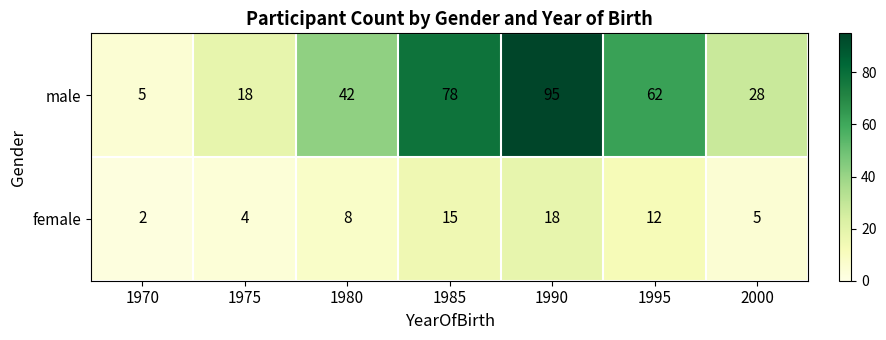

What is the difference between the second highest and minimum values in the male series?

73